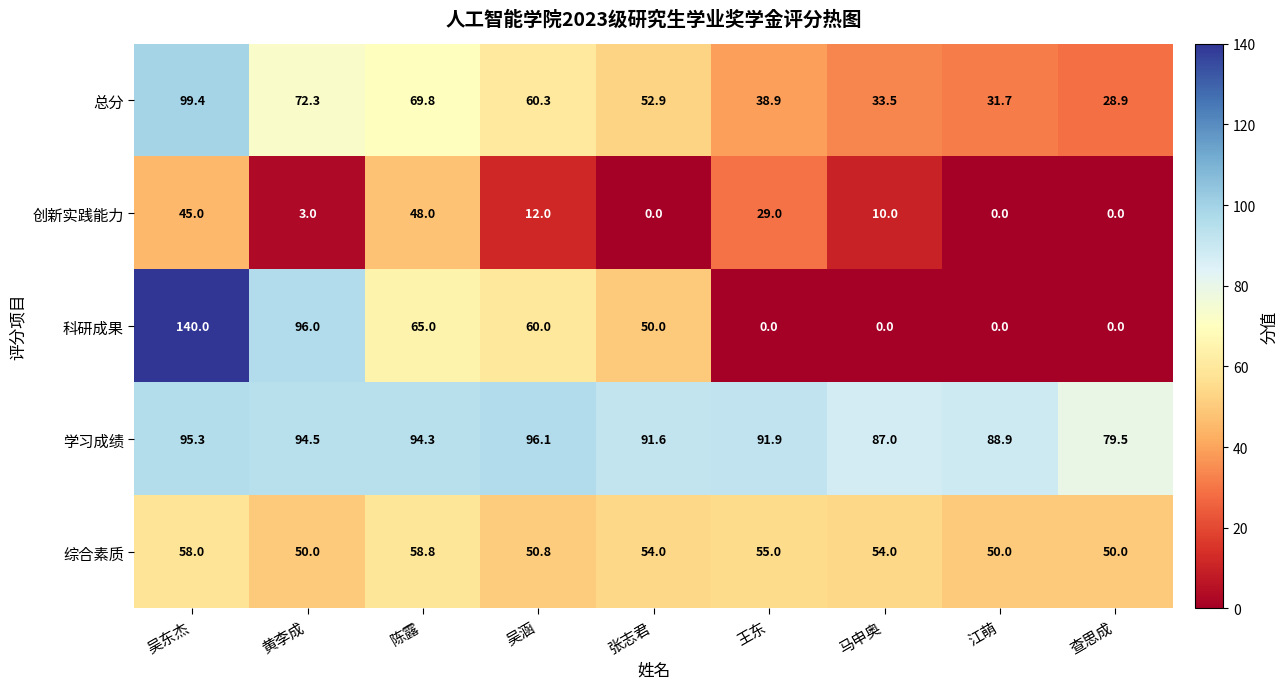

What is the total value across all series at 江萌?

170.6